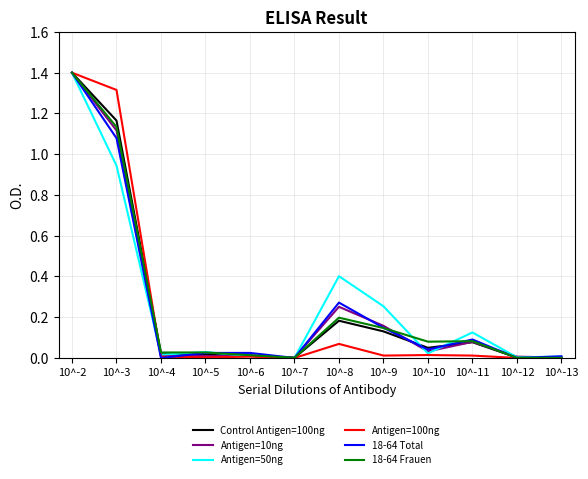

Does the chart display data point markers on the line(s)?

No